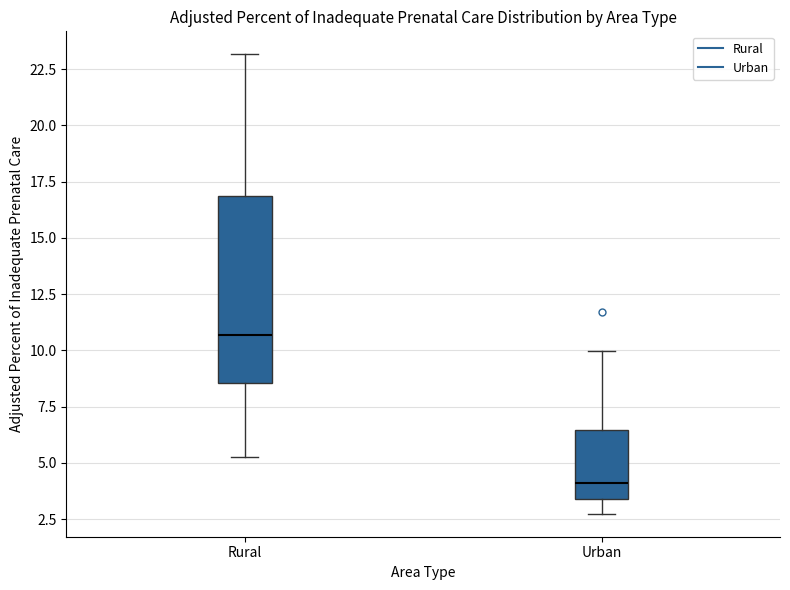

Where does the median line of the box for Rural sit on the y-axis? The values are not printed on the chart, so give them approximately, as read against the axis.

10.5